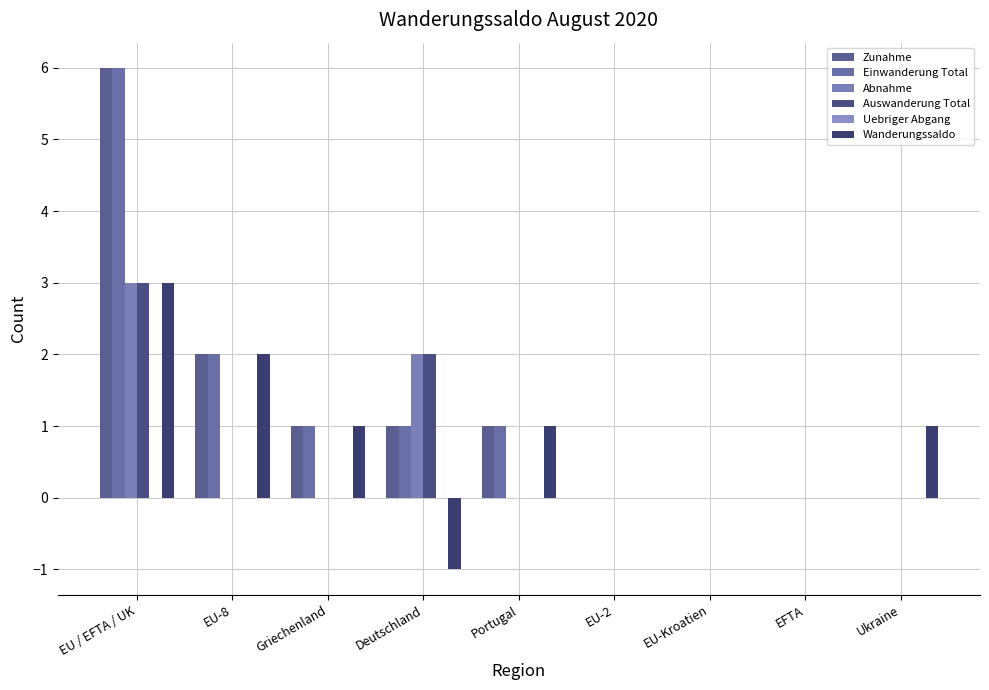

Rank the series by their maximum value, from highest to lowest.

Zunahme, Einwanderung Total, Abnahme, Auswanderung Total, Wanderungssaldo, Uebriger Abgang